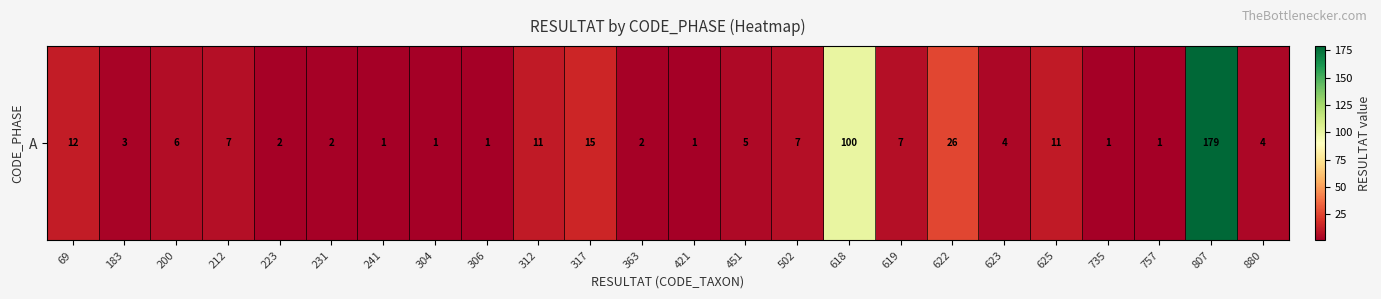

What is the change in value from 231 to 619?

+5